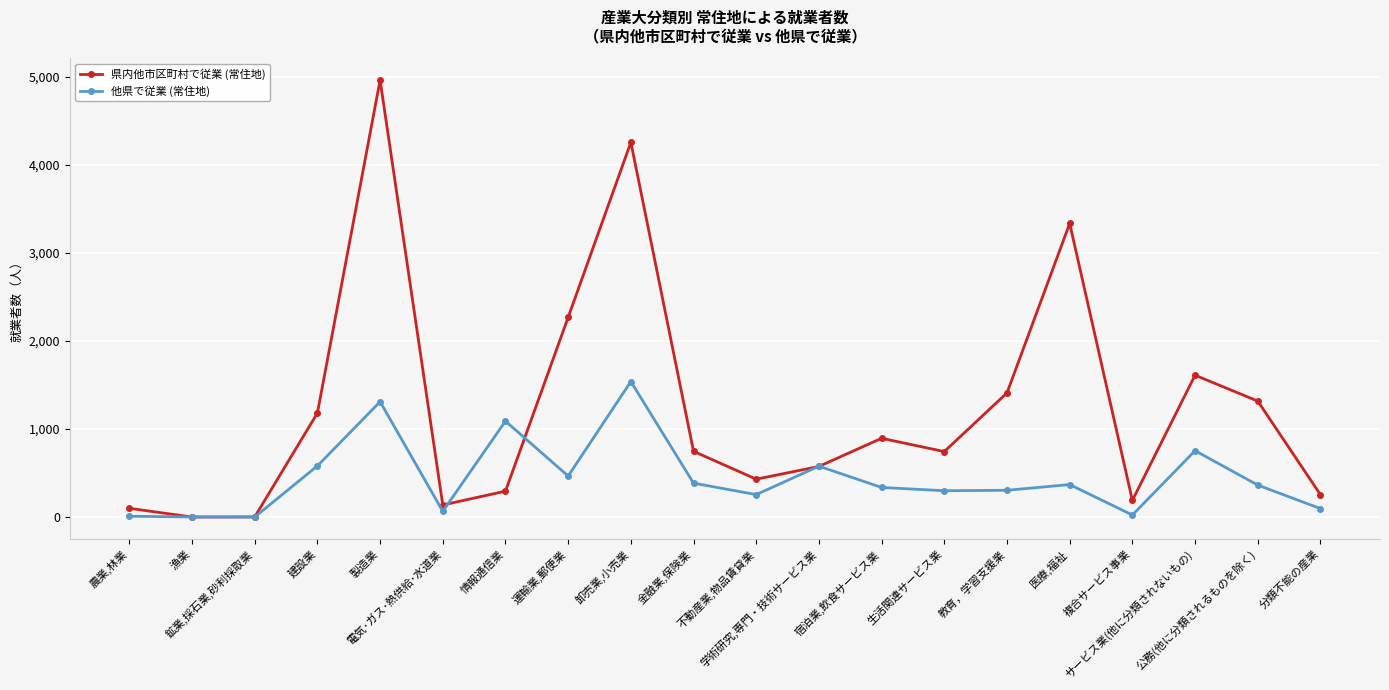

How many interior local peaks does the 県内他市区町村で従業 (常住地) series have?

5